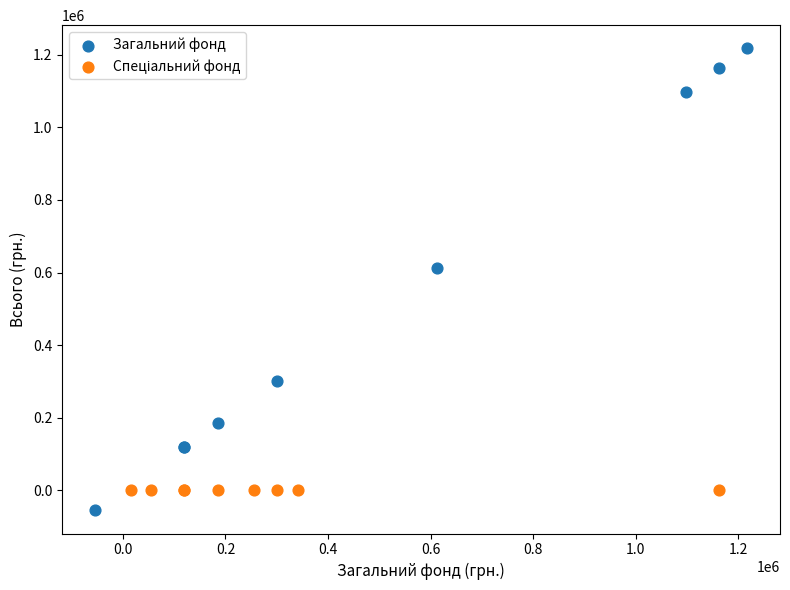

Which series contains the highest Y value?

Загальний фонд